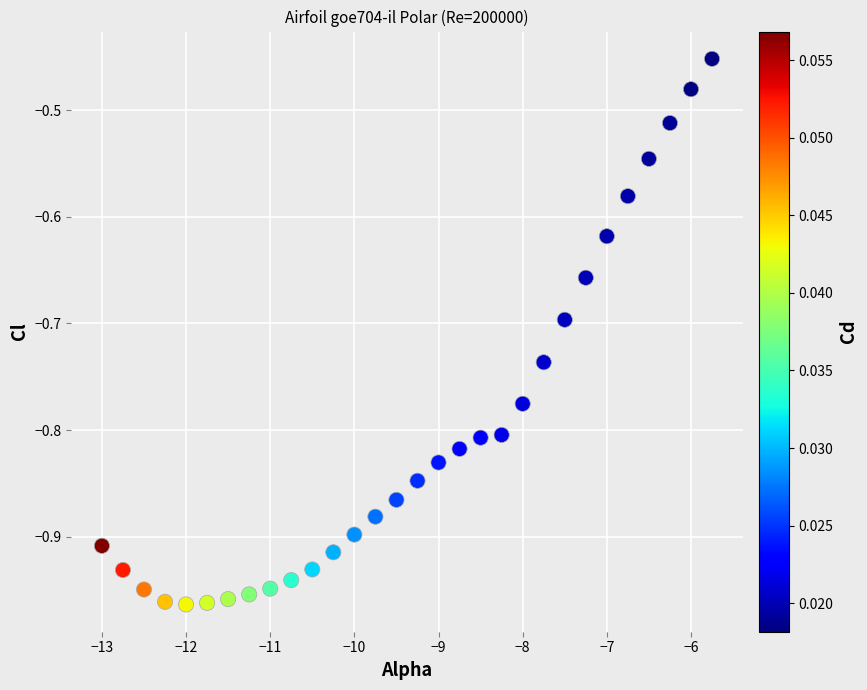

What is the range of Y values (max minus min)?

0.5